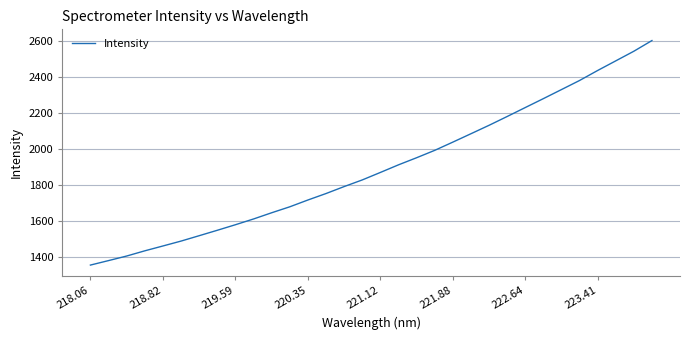

What is the difference between the maximum and minimum values?

1251.0